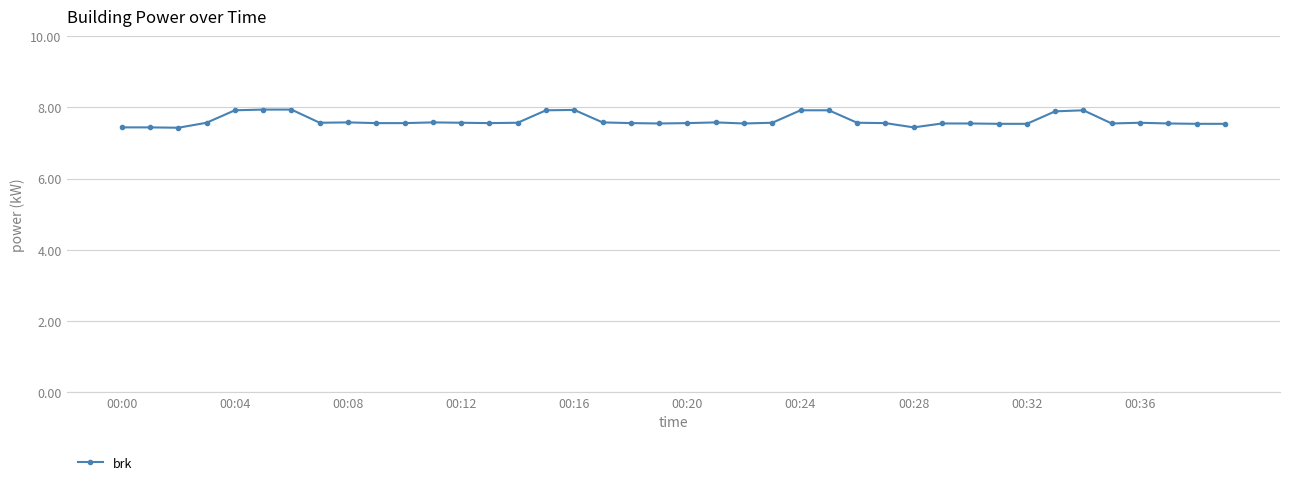

What is the value of the 26th point from the left?

7.9